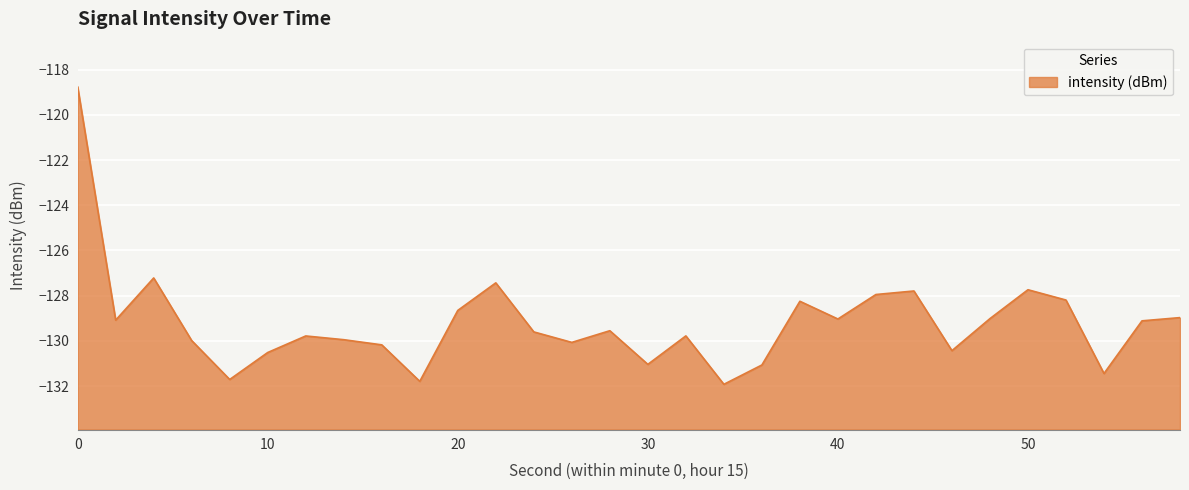

True or false: the data has more than 0 interior local peaks.

True